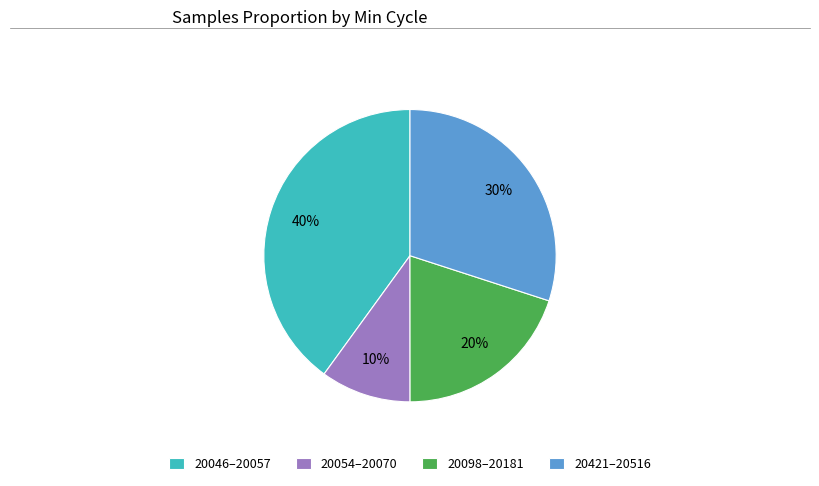

To the nearest percent, what percentage of the pie is 20421–20516?

30%